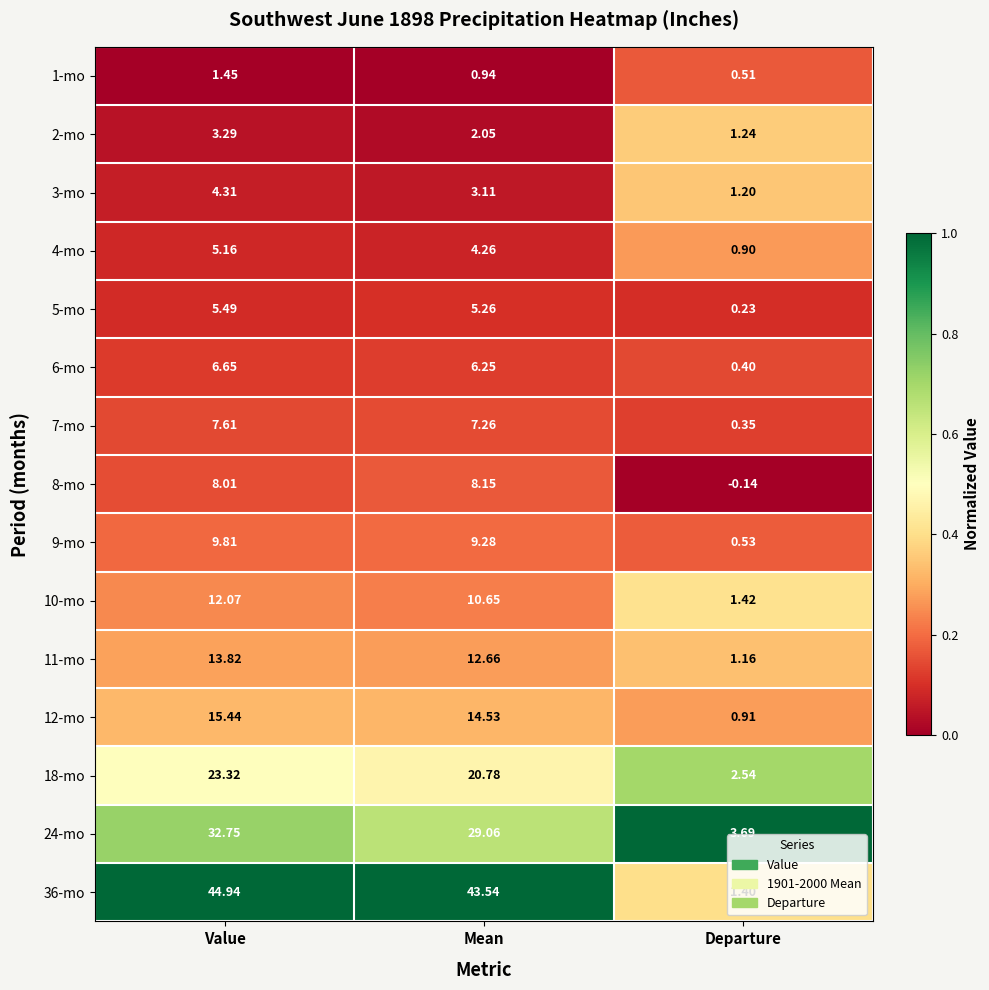

Is the value of 18-mo at Departure greater than the value of 8-mo at Value?

No